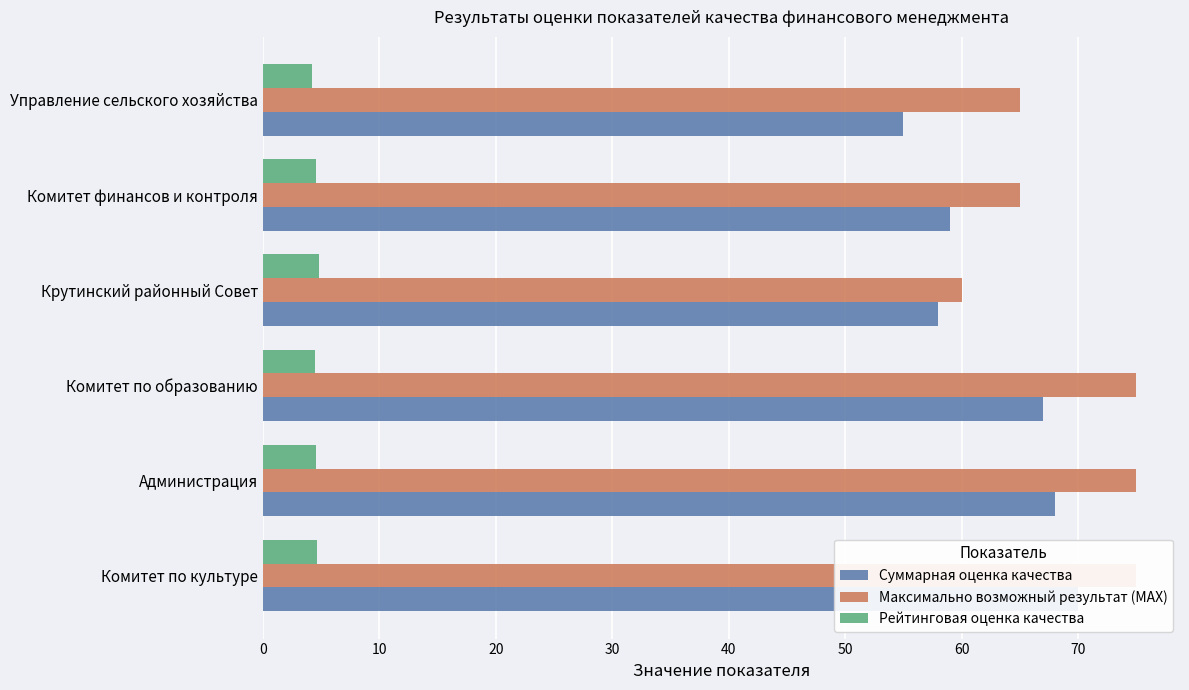

Reading left to right, list all the values displayed in this chart.

Суммарная оценка качества: 70.0	68.0	67.0	58.0	59.0	55.0
Максимально возможный результат (MAX): 75.0	75.0	75.0	60.0	65.0	65.0
Рейтинговая оценка качества: 4.7	4.5	4.5	4.8	4.5	4.2